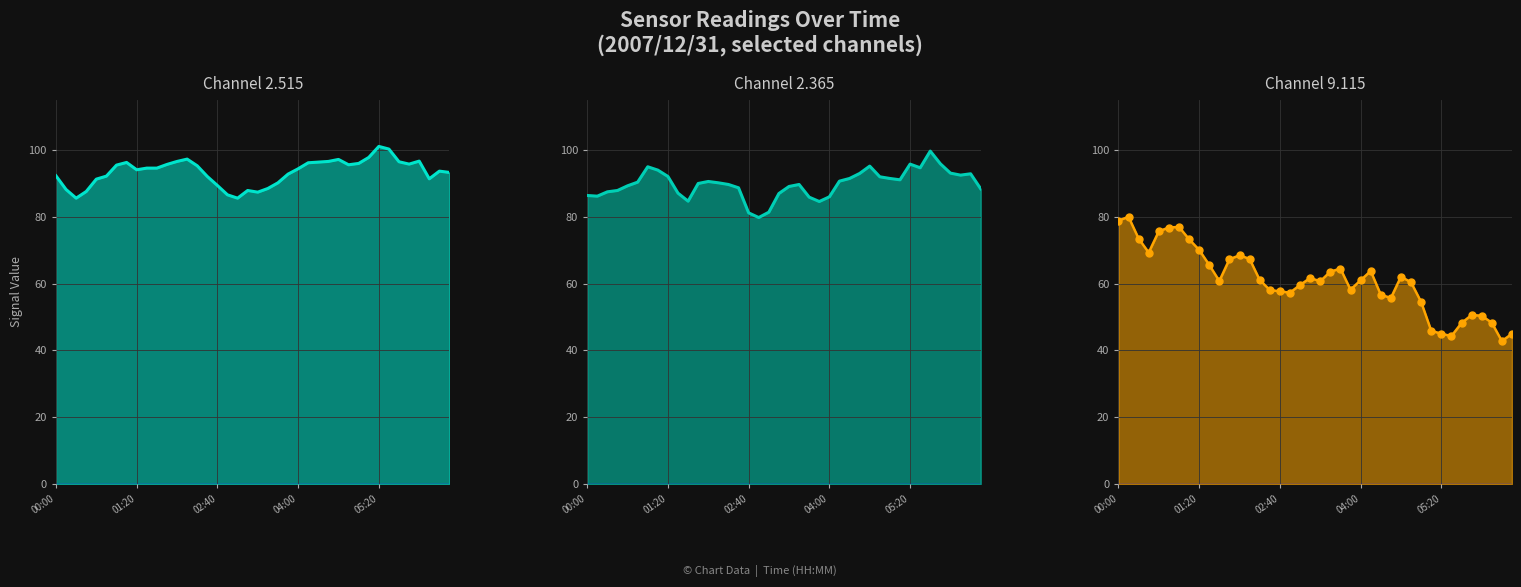

True or false: ch 2.515 line and ch 9.115 line cross at least once.

False